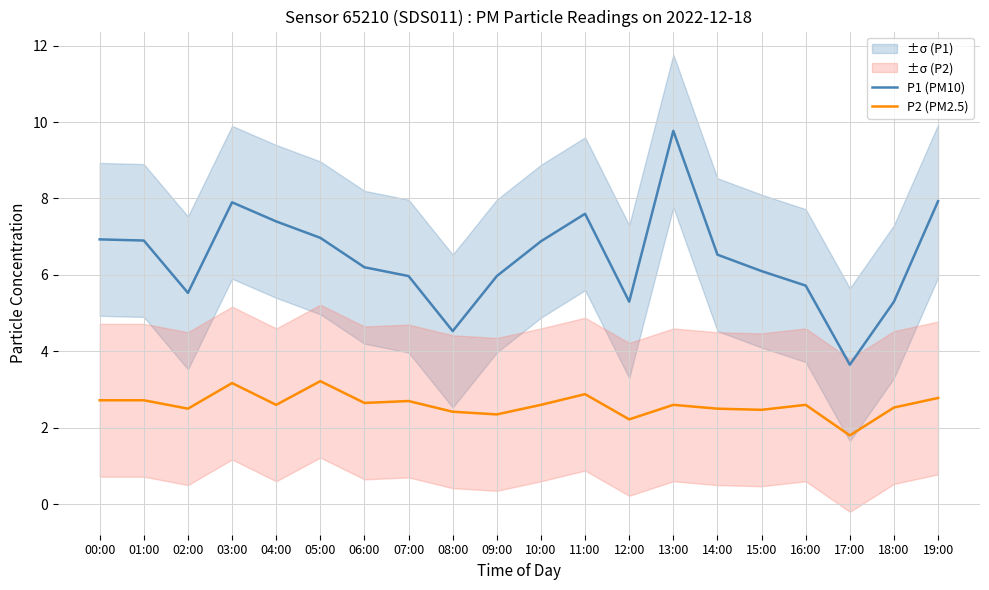

Is this an area chart (filled region under the line)?

No